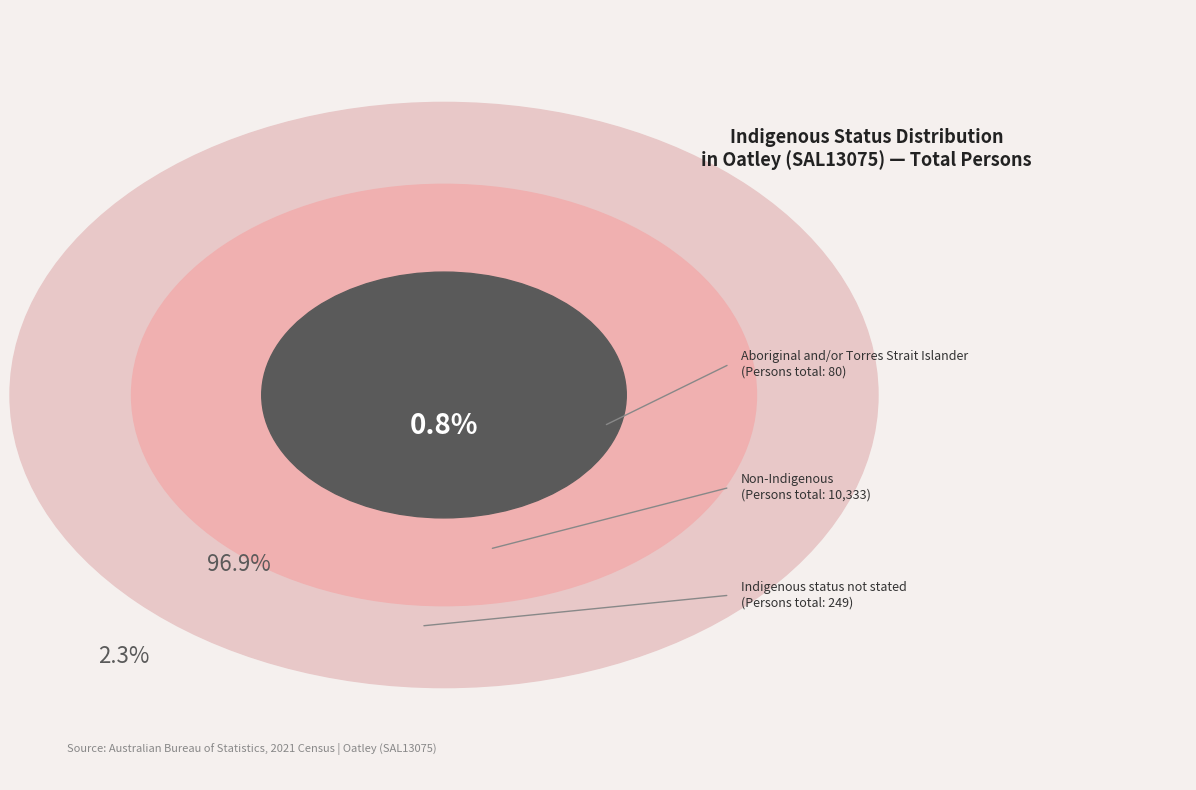

The Aboriginal and/or Torres Strait Islander slice represents 1% of the pie. True or false?

True